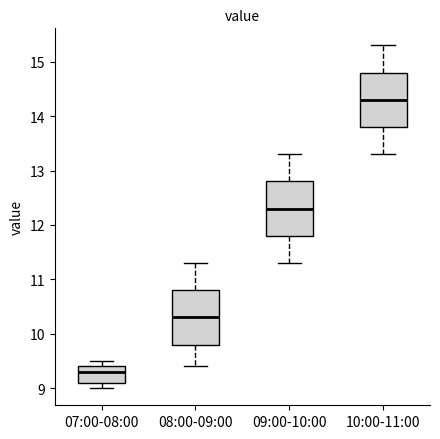

Reading left to right, read every box against the y-axis: the position of its median line, the range the box covers, and the ends of its whiskers. The values are not printed on the chart, so give them approximately, as read against the axis.

07:00-08:00: median 9.3, box 9.1 to 9.4, whiskers 9.0 to 9.5
08:00-09:00: median 10.3, box 9.8 to 10.8, whiskers 9.4 to 11.3
09:00-10:00: median 12.3, box 11.8 to 12.8, whiskers 11.3 to 13.3
10:00-11:00: median 14.3, box 13.8 to 14.8, whiskers 13.3 to 15.3